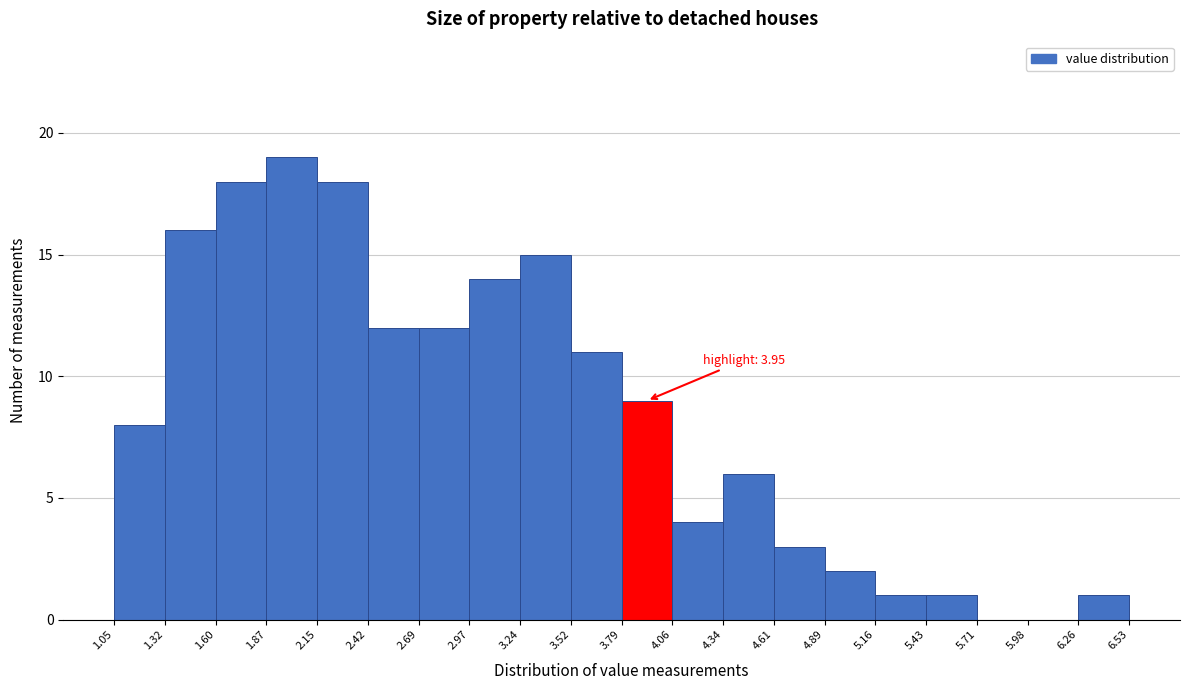

Over which range of the x-axis is the bar tallest?

1.87 to 2.15